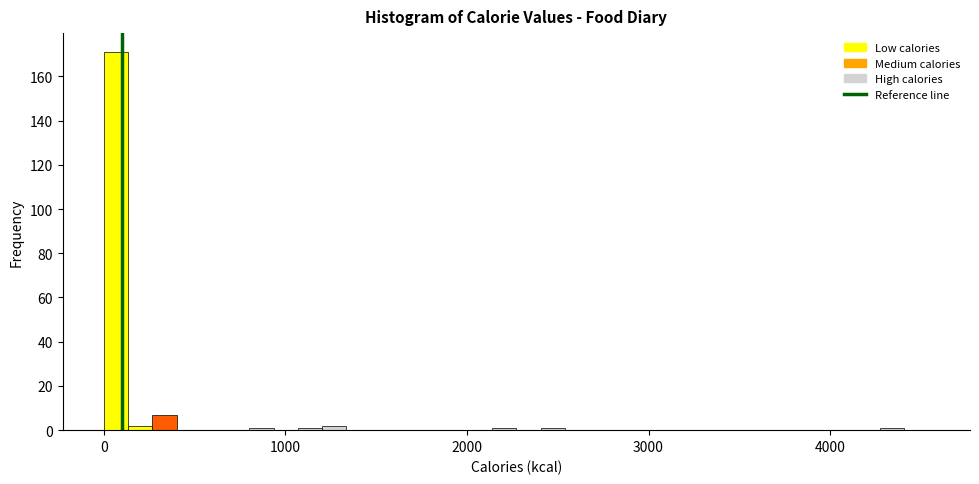

Around what value on the x-axis is the tallest bar? Give the approximate position of its centre, as read against the axis.

100